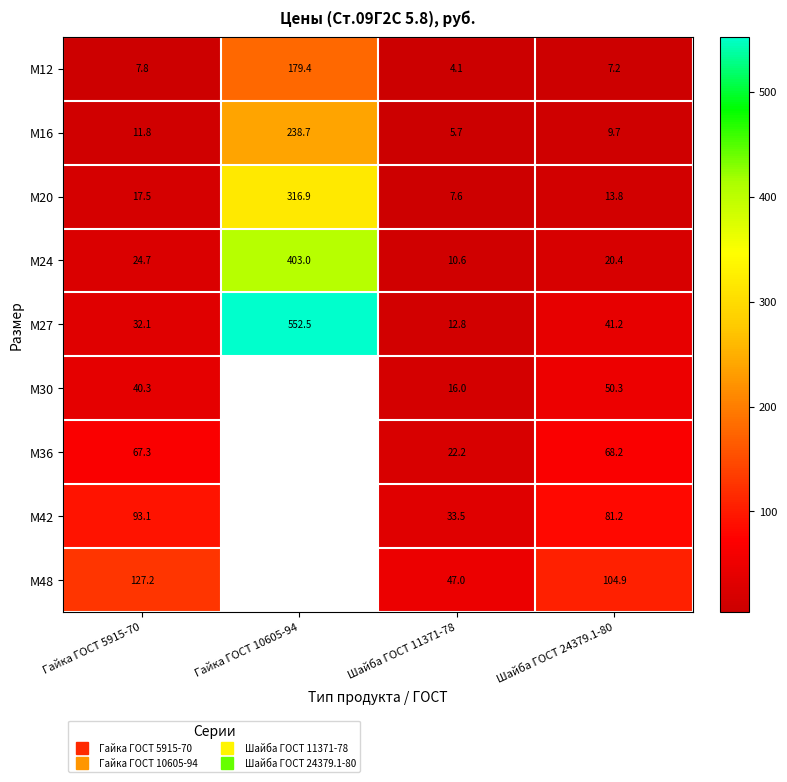

At which category does the chart reach its minimum across all series?

Шайба ГОСТ 11371-78